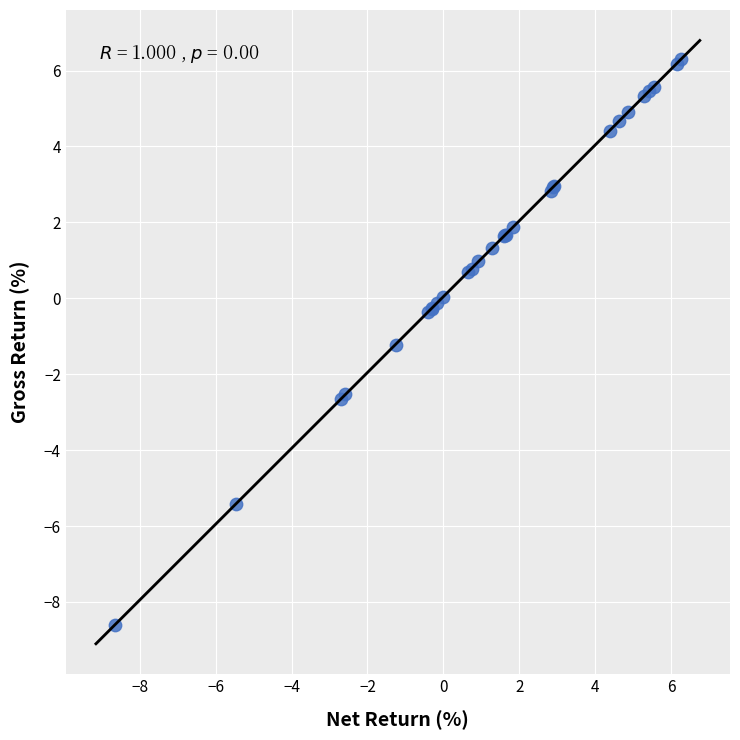

What Y value in the scatter plot is closest to -1?

-1.2